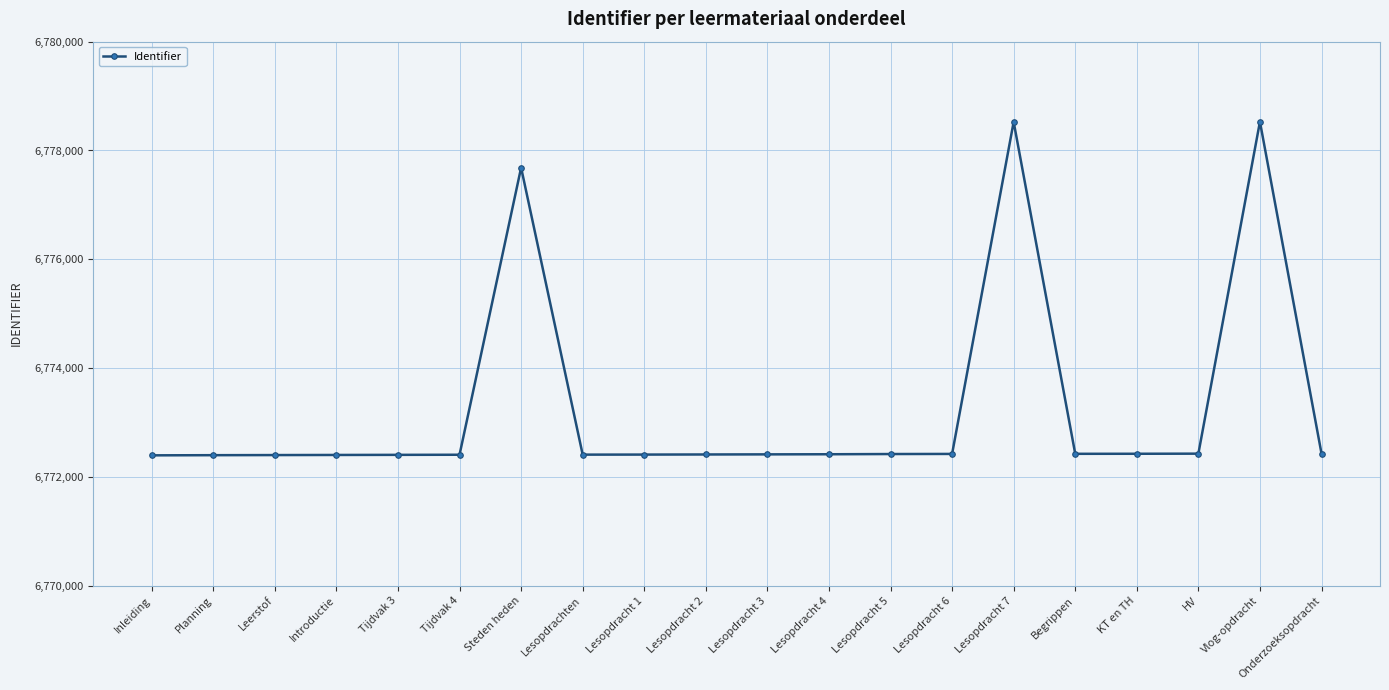

True or false: there are more than 2 points higher than both neighbors.

True